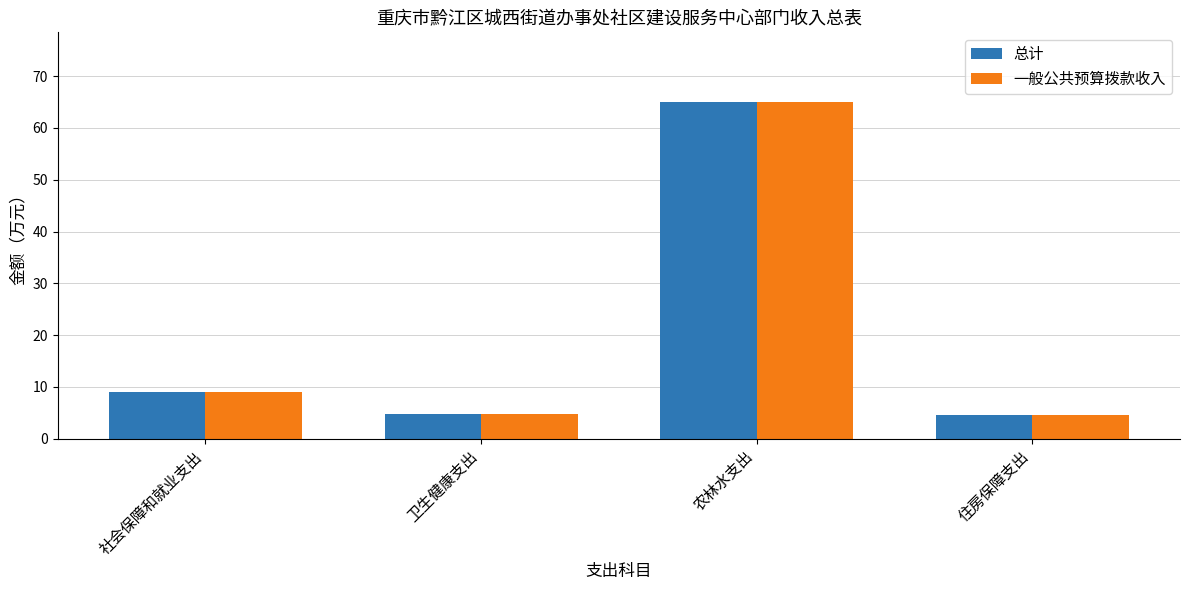

What is the minimum value for 一般公共预算拨款收入?

4.5